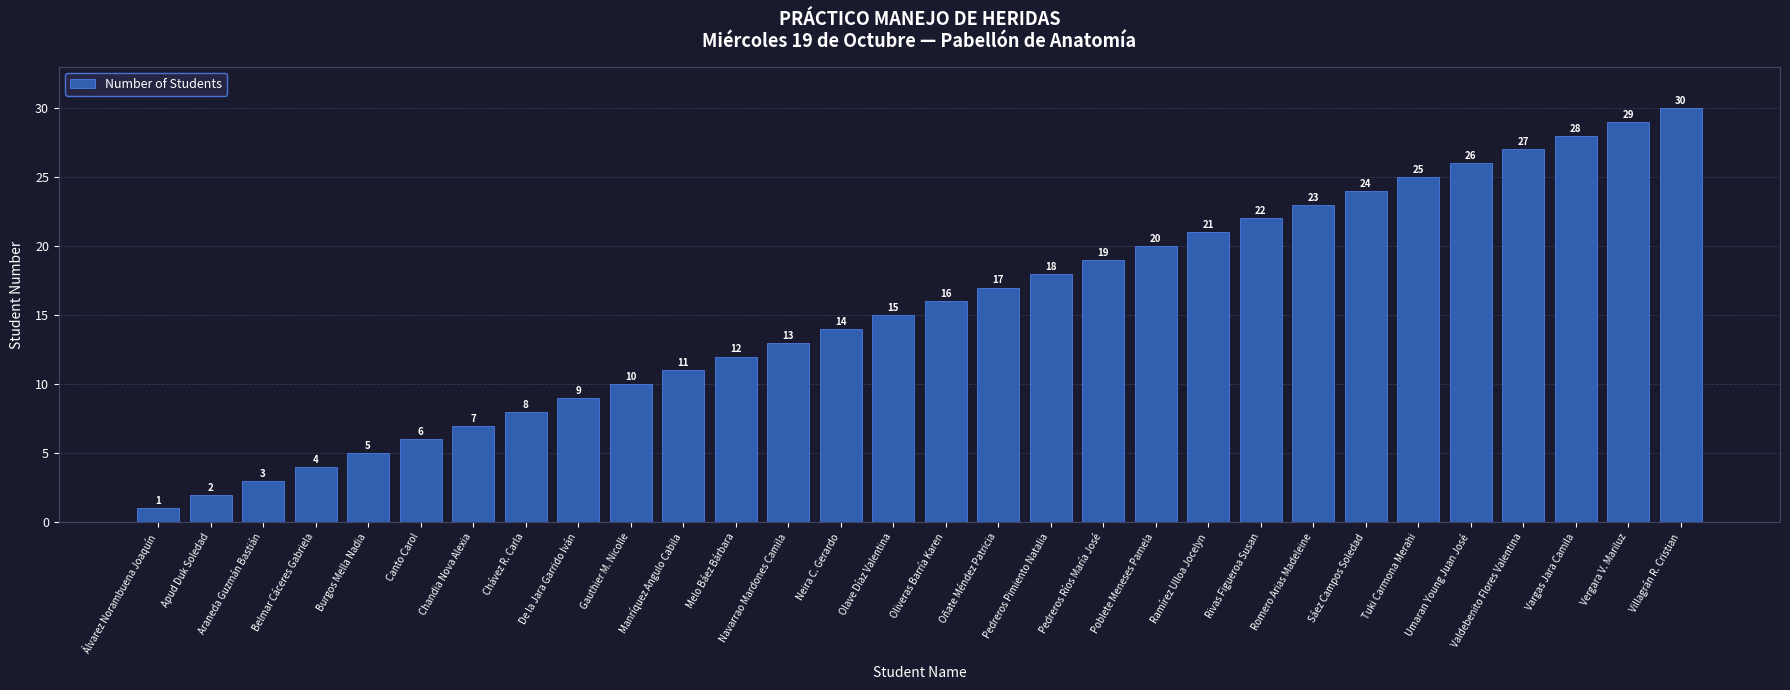

How many data points are less than 16?

15